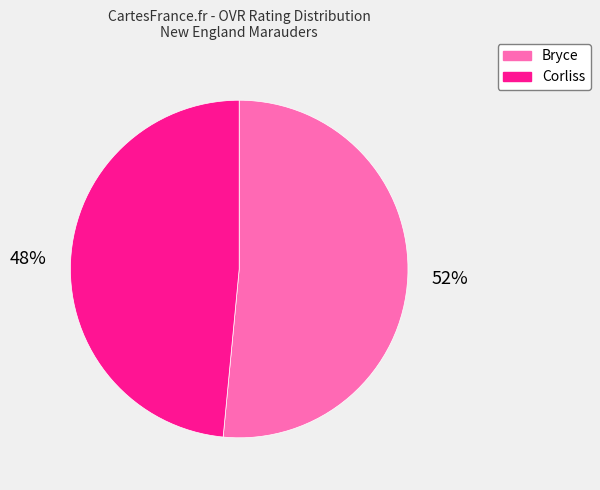

Which category has the smallest portion of the pie?

Corliss